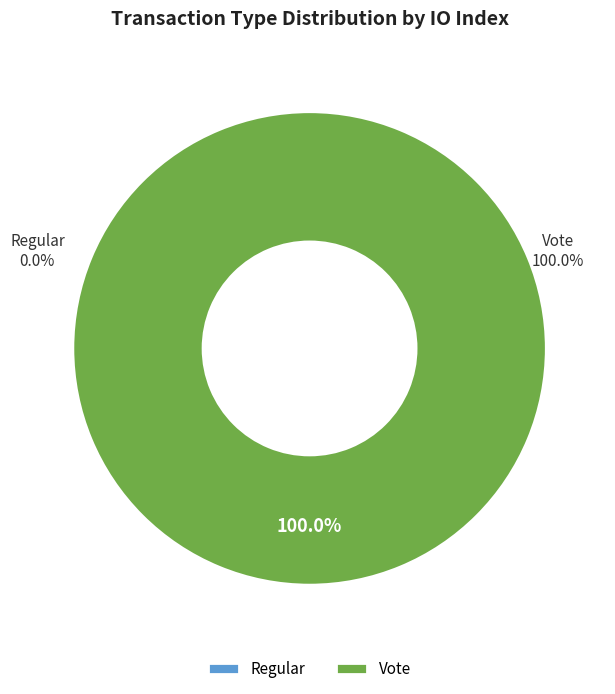

What is the majority slice?

Vote